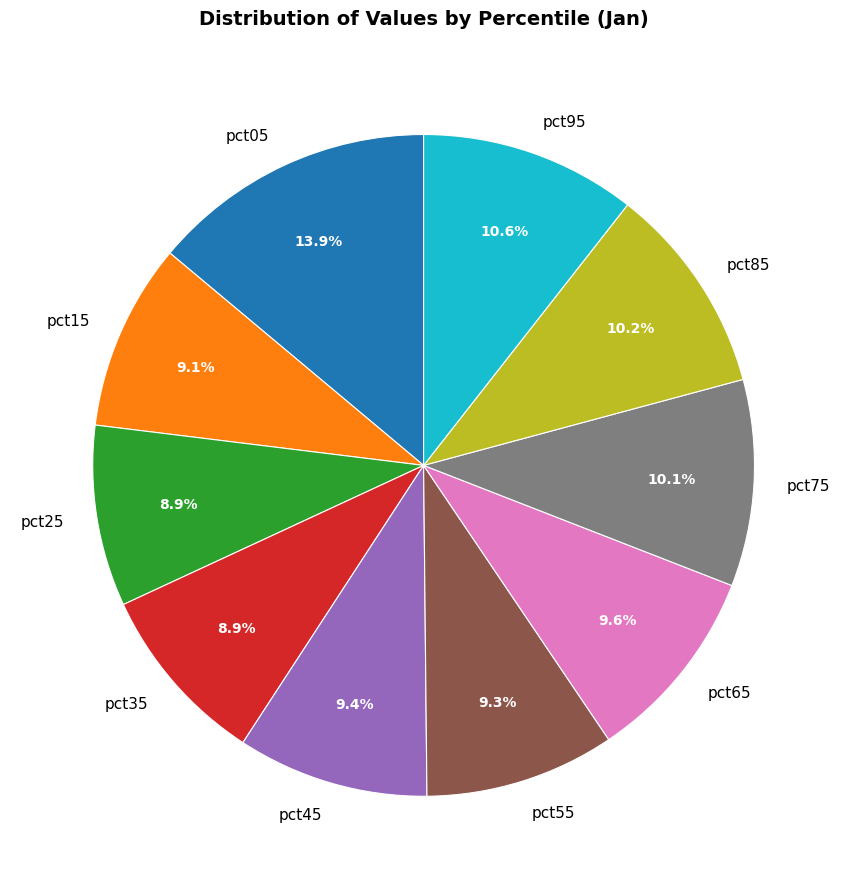

What percentage is the pct75 slice, to the nearest percent?

10%